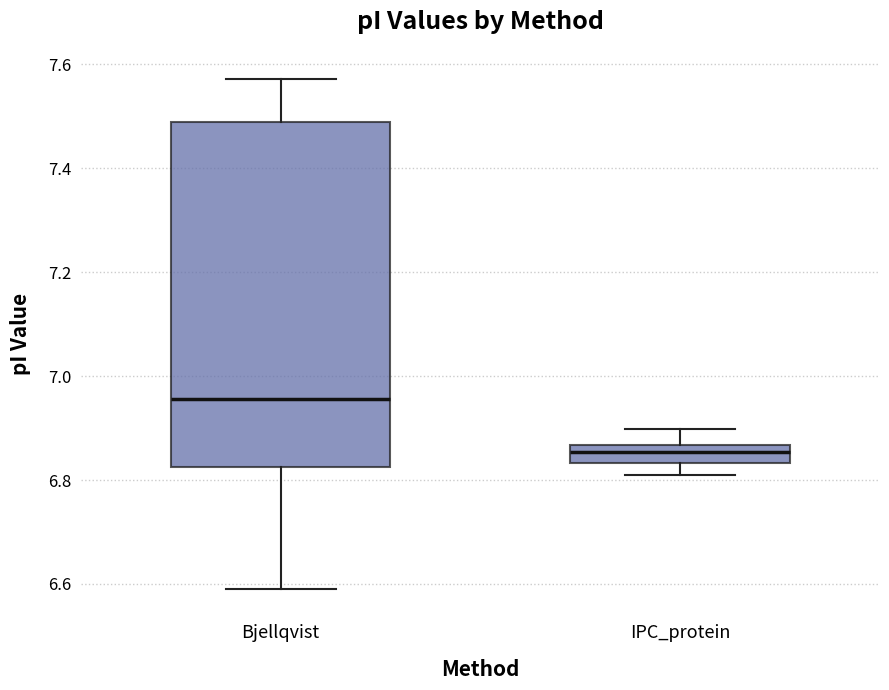

Where does the lower whisker of the box for IPC_protein end on the y-axis? The values are not printed on the chart, so give them approximately, as read against the axis.

6.82